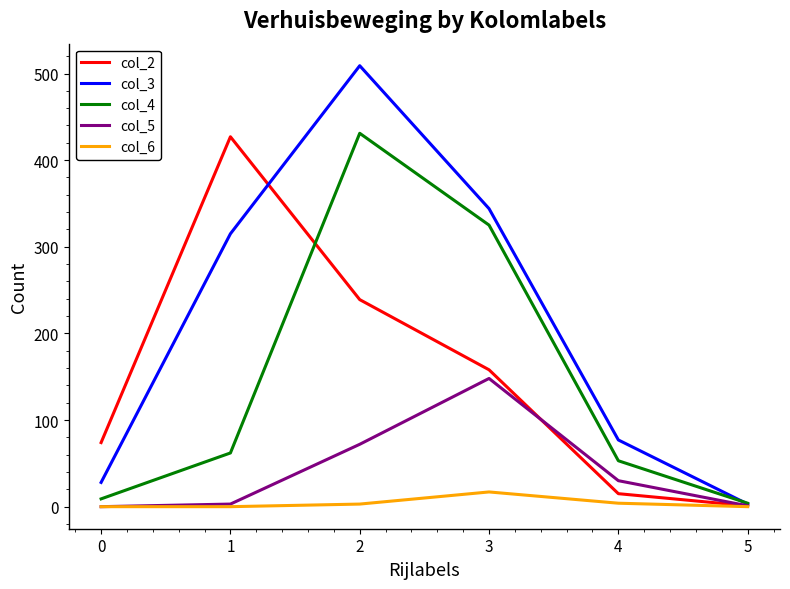

What is the average value of the col_4 series?

147